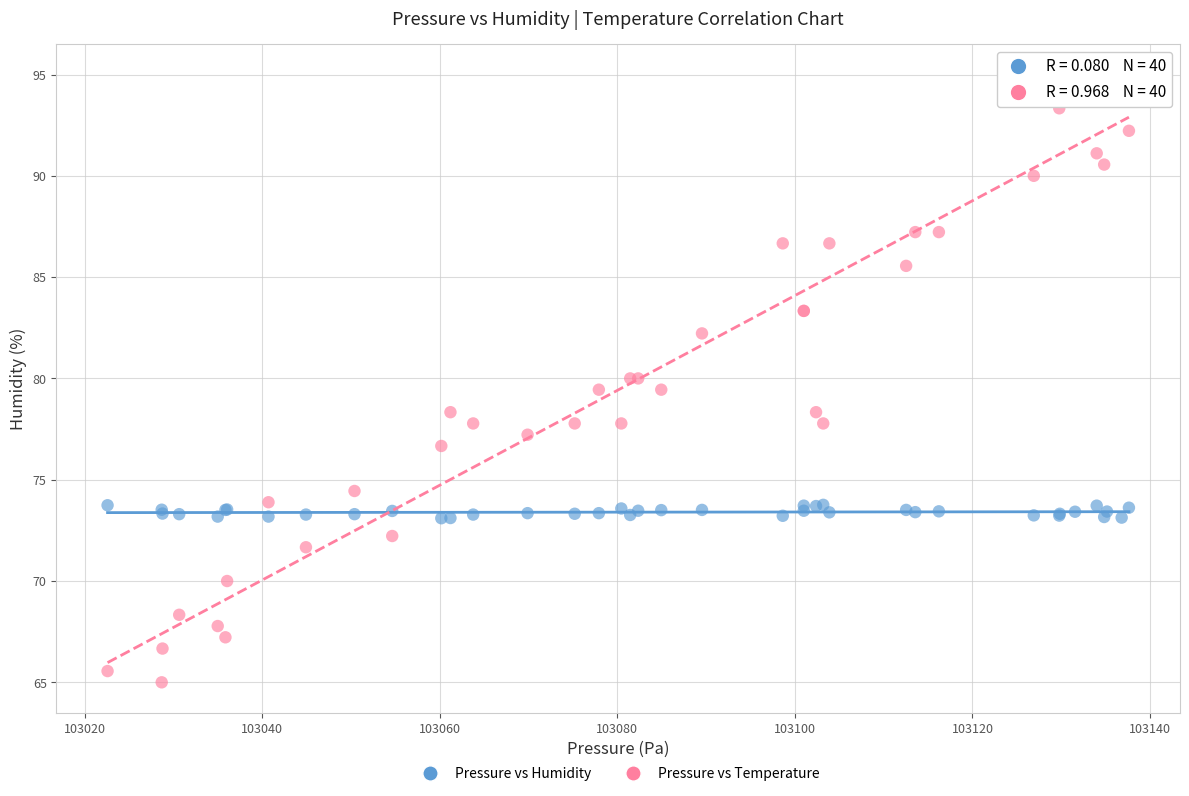

Which series contains the highest Y value?

Pressure vs Temperature